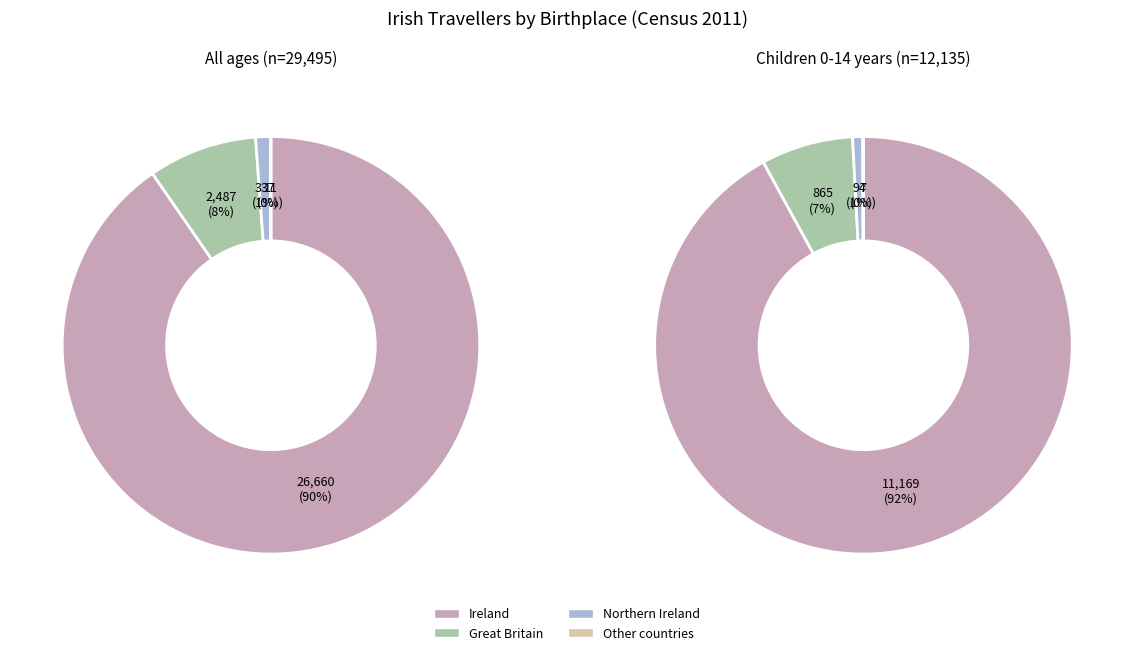

The All ages slice represents 77% of the pie. True or false?

False